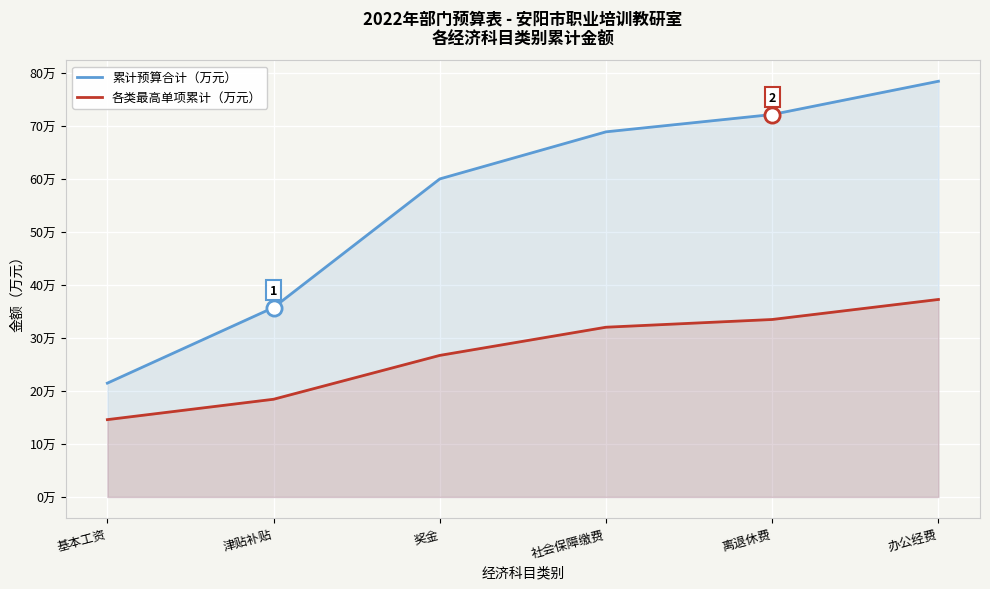

What are all the series names shown in the legend?

累计预算合计（万元）, 各类最高单项累计（万元）